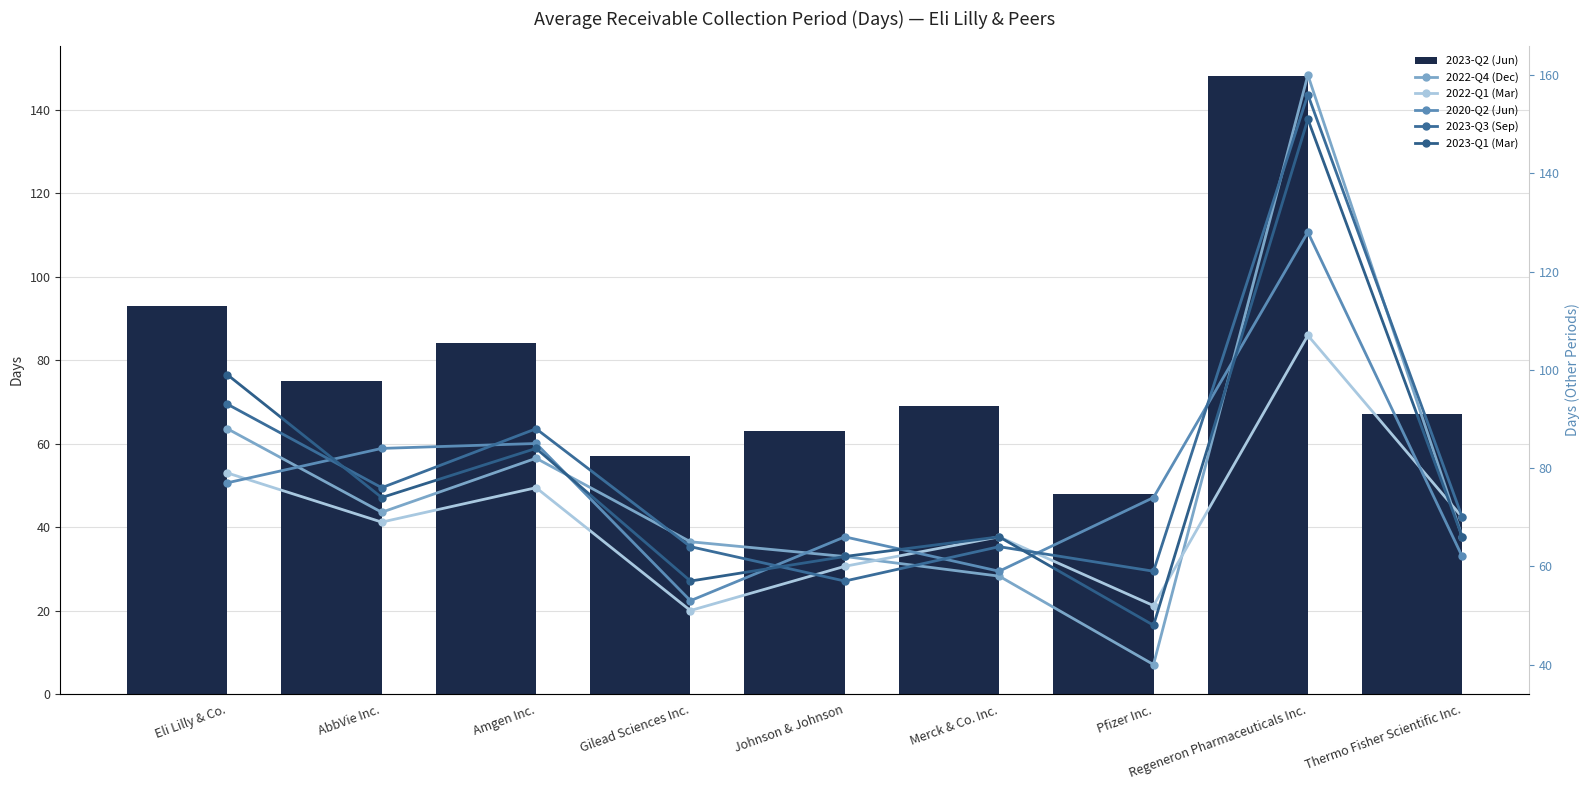

Between Gilead Sciences Inc. and Regeneron Pharmaceuticals Inc., which series saw the biggest shift?

2022-Q4 (Dec)